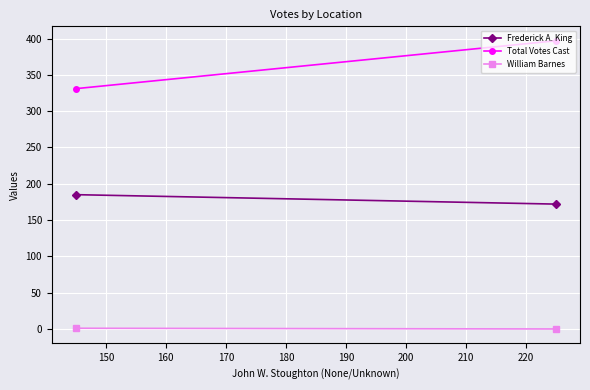

Count the Total Votes Cast values in the range 331 to 397.

2